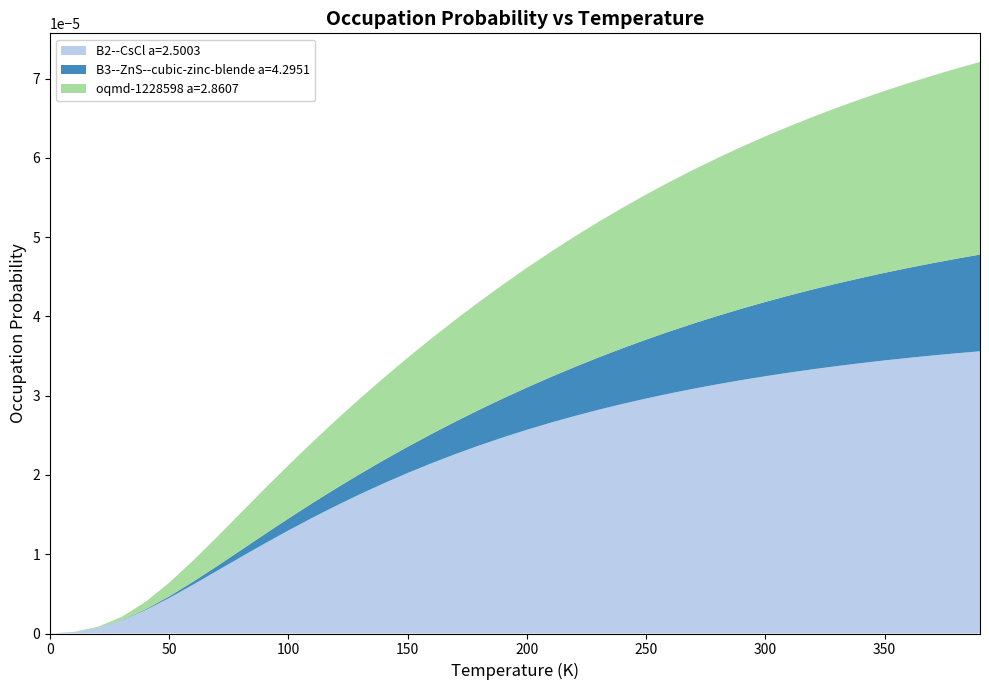

Reading left to right, extract all data points from this chart.

B2--CsCl a=2.5003: 0=0.0	1=0.0	2=0.0	3=0.0	4=0.0	5=0.0	6=0.0	7=0.0	8=0.0	9=0.0	10=0.0	11=0.0	12=0.0	13=0.0	14=0.0	15=0.0	16=0.0	17=0.0	18=0.0	19=0.0	20=0.0	21=0.0	22=0.0	23=0.0	24=0.0	25=0.0	26=0.0	27=0.0	28=0.0	29=0.0	30=0.0	31=0.0	32=0.0	33=0.0	34=0.0	35=0.0	36=0.0	37=0.0	38=0.0	39=0.0
B3--ZnS--cubic-zinc-blende a=4.2951: 0=0.0	1=0.0	2=0.0	3=0.0	4=0.0	5=0.0	6=0.0	7=0.0	8=0.0	9=0.0	10=0.0	11=0.0	12=0.0	13=0.0	14=0.0	15=0.0	16=0.0	17=0.0	18=0.0	19=0.0	20=0.0	21=0.0	22=0.0	23=0.0	24=0.0	25=0.0	26=0.0	27=0.0	28=0.0	29=0.0	30=0.0	31=0.0	32=0.0	33=0.0	34=0.0	35=0.0	36=0.0	37=0.0	38=0.0	39=0.0
oqmd-1228598 a=2.8607: 0=0.0	1=0.0	2=0.0	3=0.0	4=0.0	5=0.0	6=0.0	7=0.0	8=0.0	9=0.0	10=0.0	11=0.0	12=0.0	13=0.0	14=0.0	15=0.0	16=0.0	17=0.0	18=0.0	19=0.0	20=0.0	21=0.0	22=0.0	23=0.0	24=0.0	25=0.0	26=0.0	27=0.0	28=0.0	29=0.0	30=0.0	31=0.0	32=0.0	33=0.0	34=0.0	35=0.0	36=0.0	37=0.0	38=0.0	39=0.0